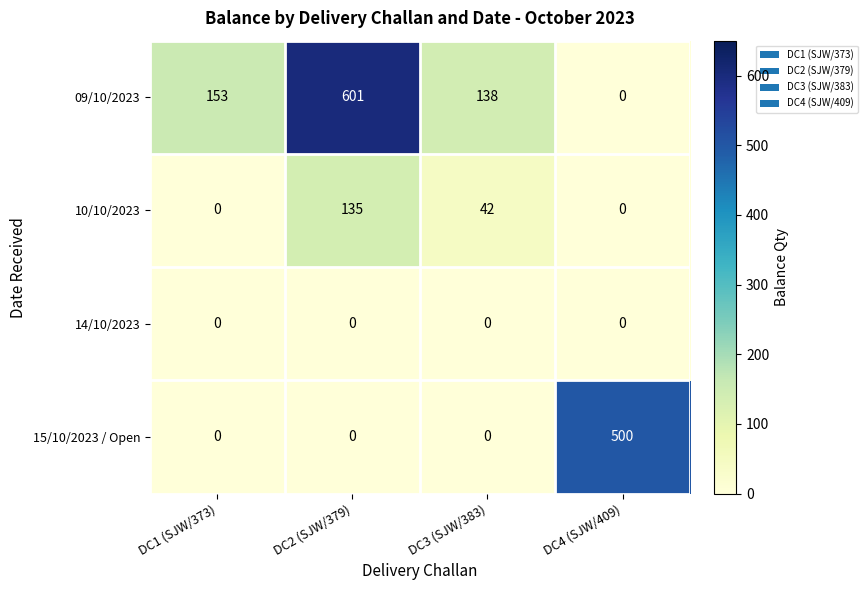

The value of 15/10/2023 / Open at DC4 (SJW/409) is 500. True or false?

True